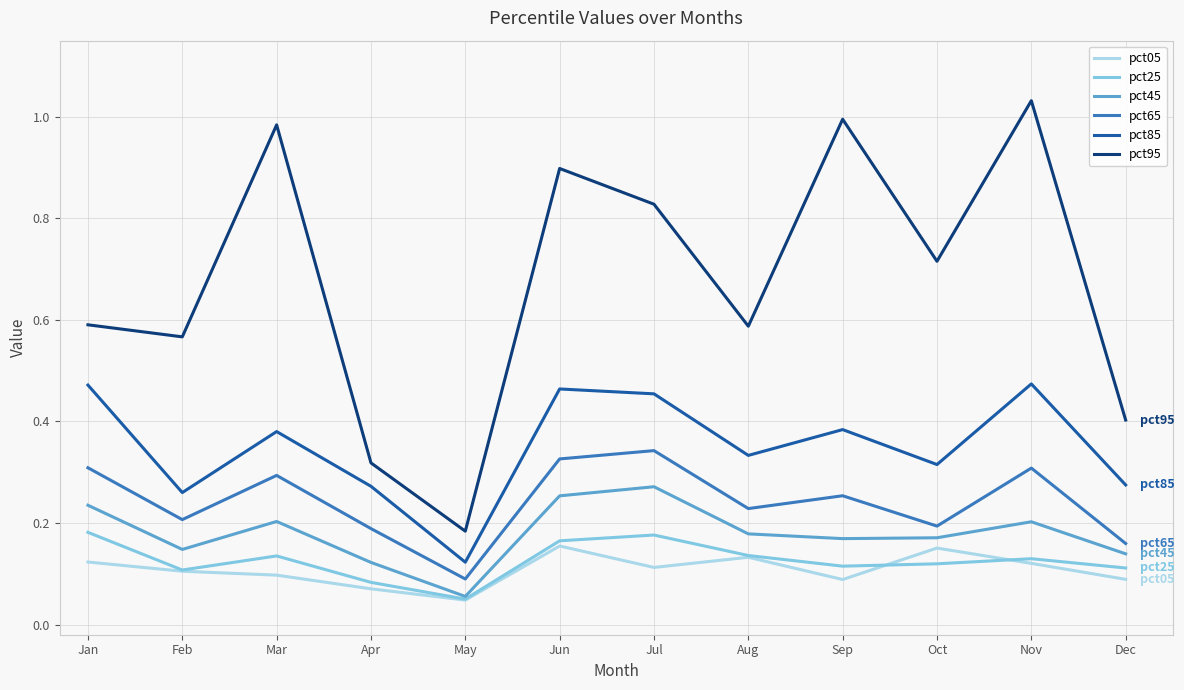

What is the total value across all series at Mar?

2.1